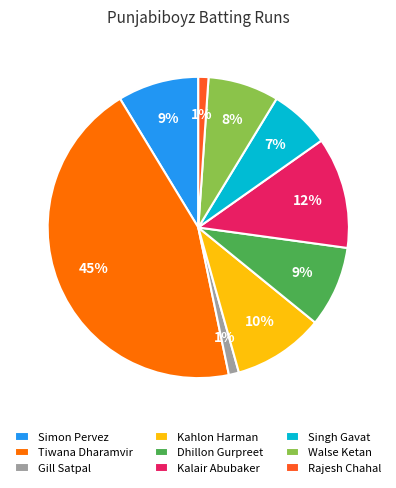

To the nearest percent, what is the average slice percentage?

11%